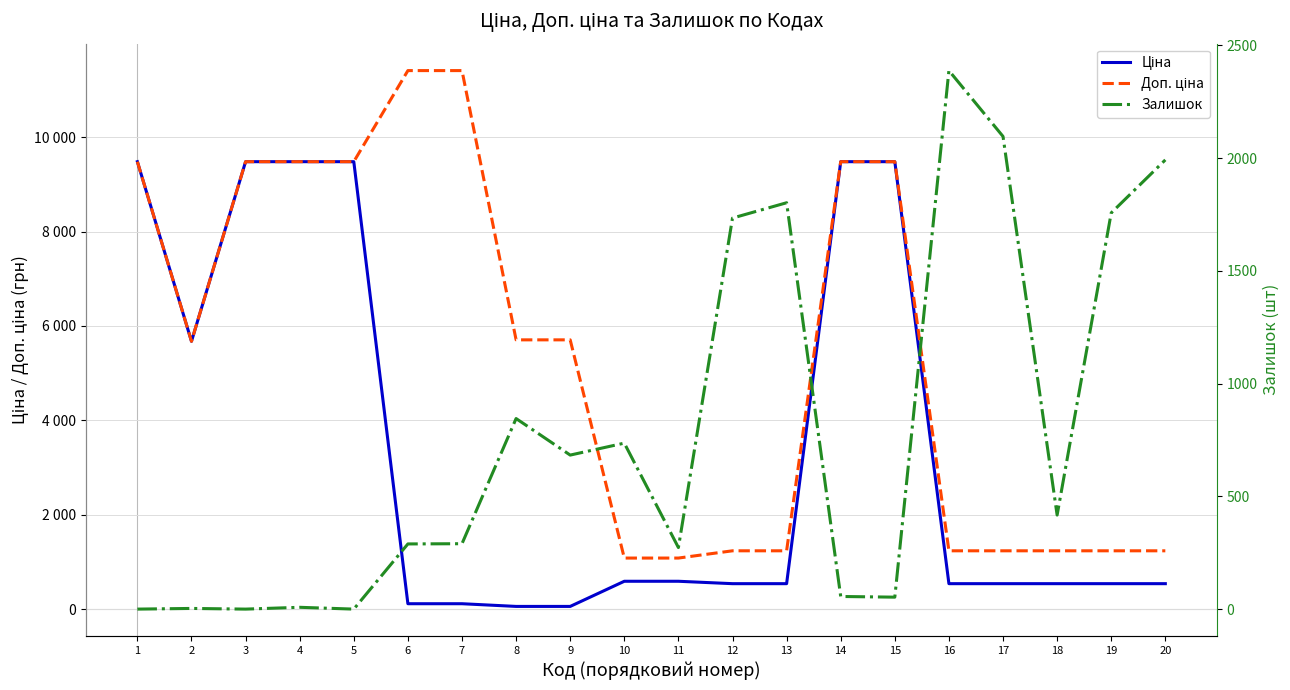

Is it true that Ціна equals 9480.1 at 15?

True